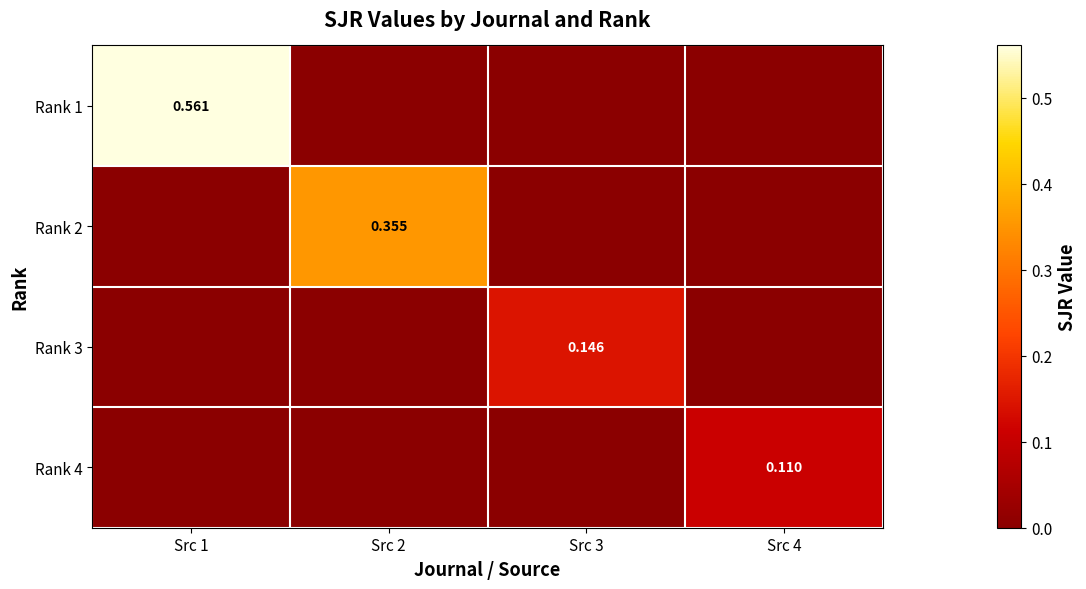

Between Src 3 and Src 4, which series saw the biggest shift?

Rank 3